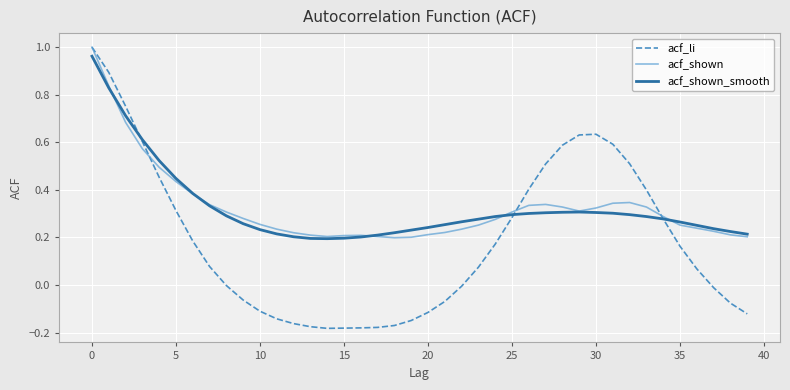

Which series has the largest range (max minus min)?

acf_li